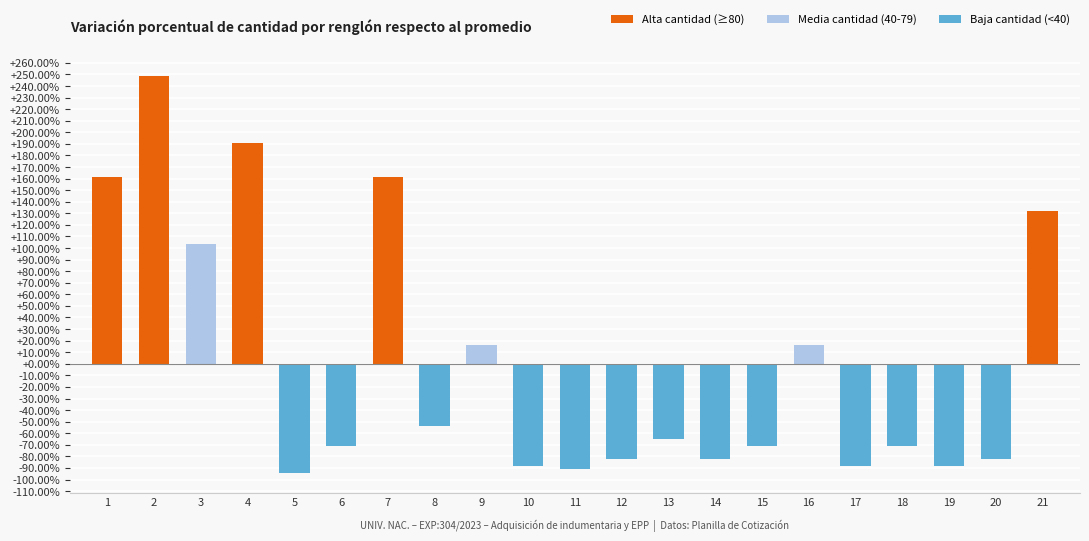

What is the maximum value shown in the chart?

248.5